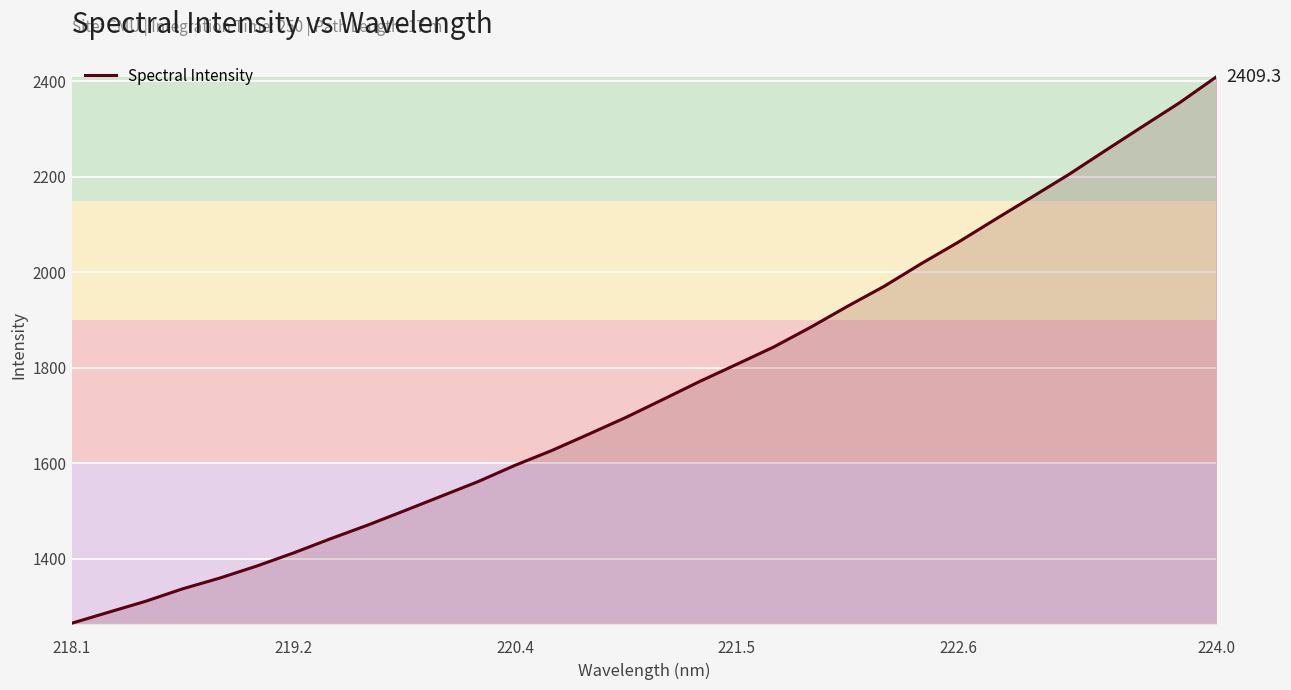

What is the minimum value shown in the chart?

1264.5